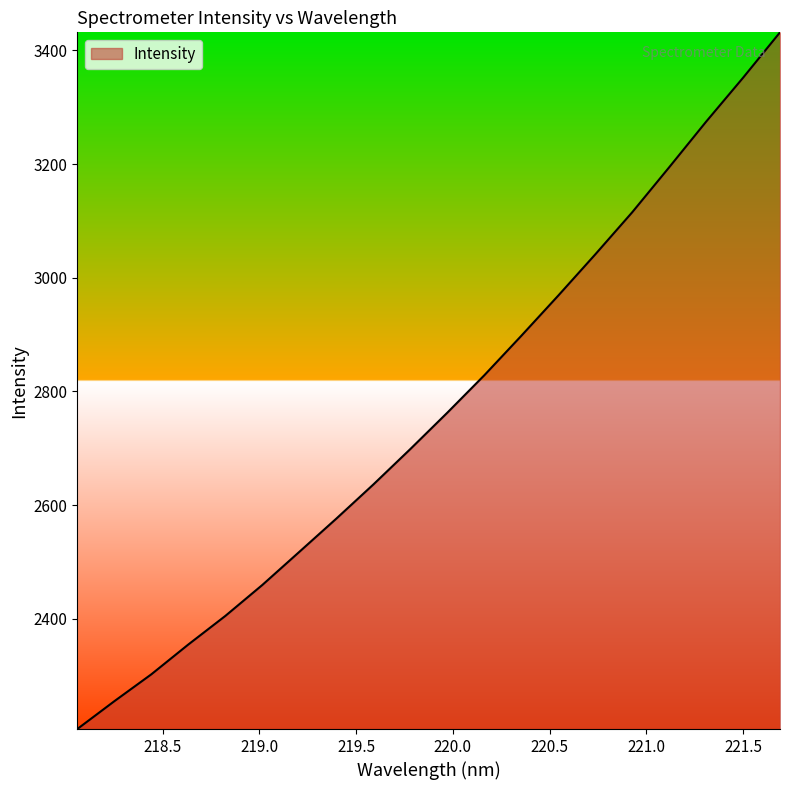

How many lines are shown in the chart?

1